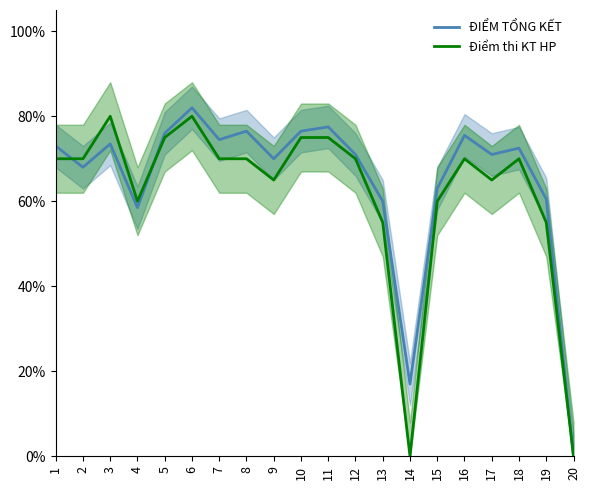

Which category has the lowest value in the Điểm thi KT HP series?

14